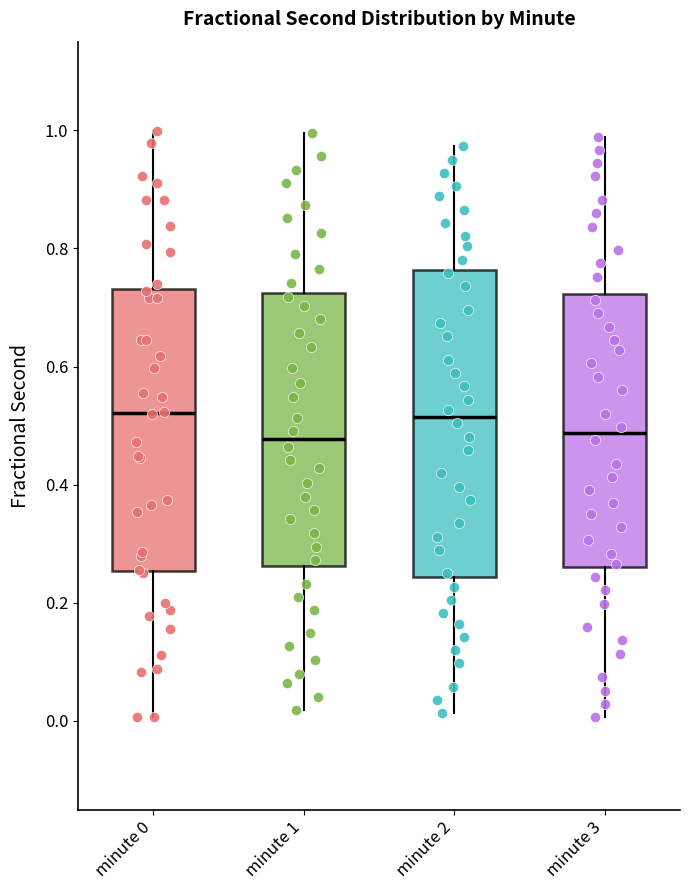

Reading left to right, transcribe this box plot: for each box, give where its median line is, the range the box spans, and where its two whiskers end, as read against the y-axis. The values are not printed on the chart, so give them approximately, as read against the axis.

minute 0: median 0.52, box 0.26 to 0.74, whiskers 0.00 to 1.00
minute 1: median 0.48, box 0.26 to 0.72, whiskers 0.02 to 1.00
minute 2: median 0.52, box 0.24 to 0.76, whiskers 0.02 to 0.98
minute 3: median 0.48, box 0.26 to 0.72, whiskers 0.00 to 0.98